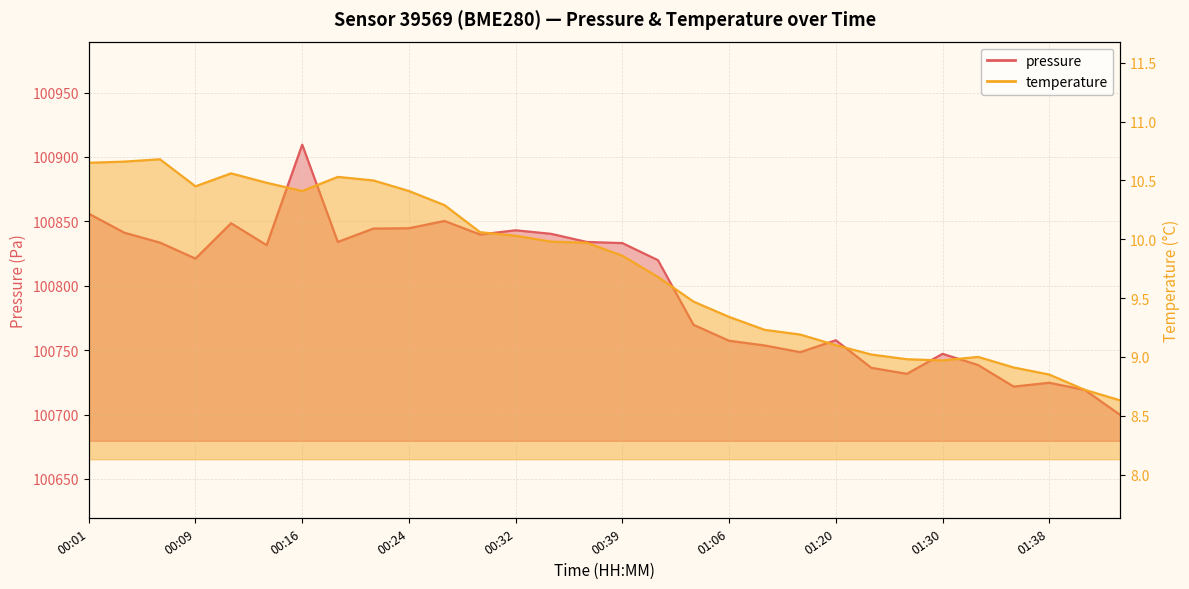

What are all the series names shown in the legend?

pressure, temperature